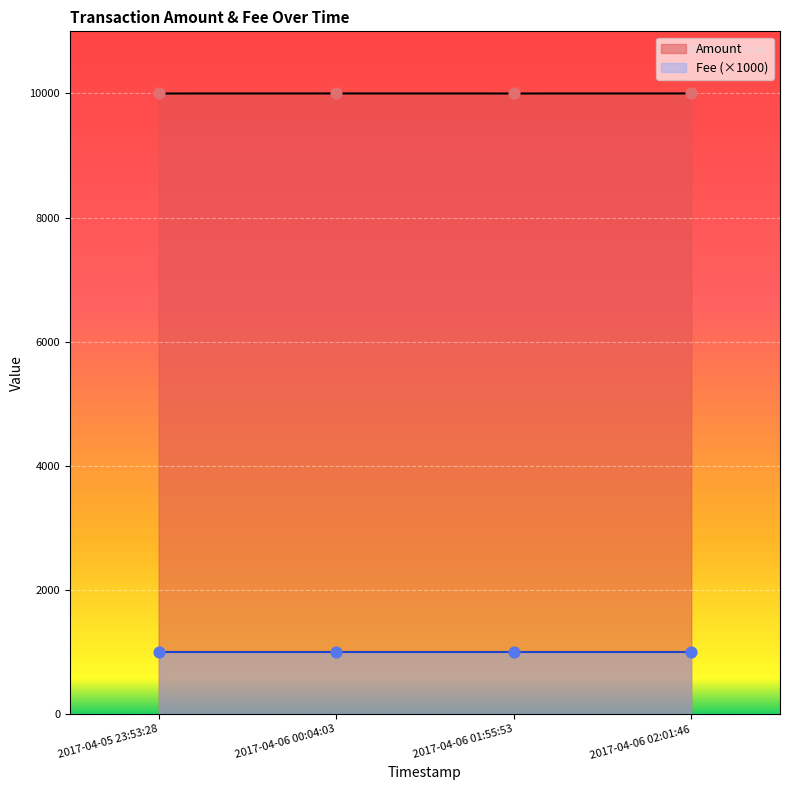

Which has a higher value, 2017-04-05 23:53:28 or 2017-04-06 02:01:46?

2017-04-06 02:01:46